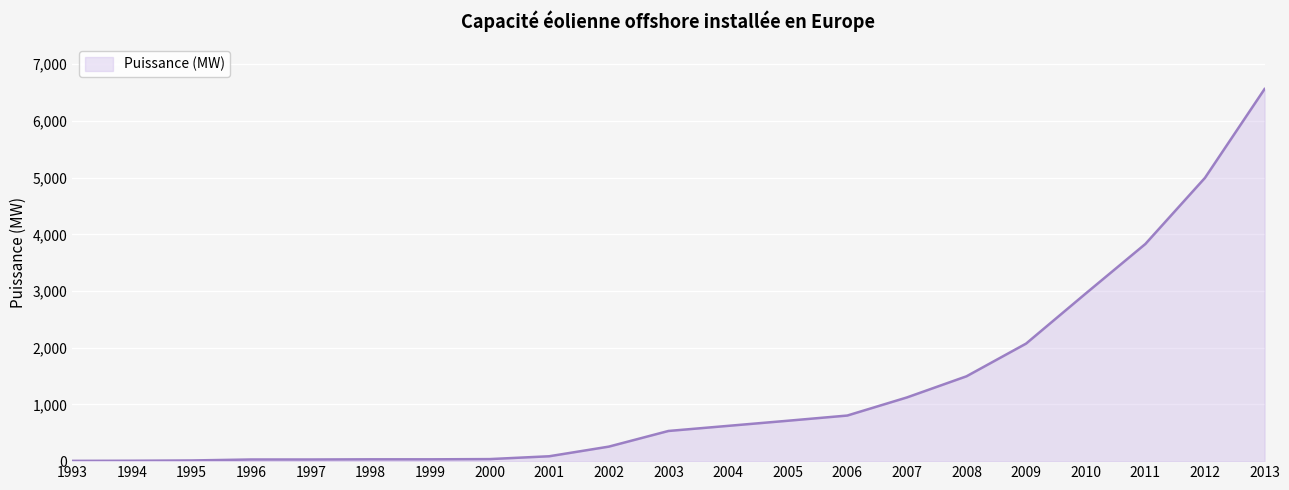

What is the difference between the maximum and second lowest values?

6555